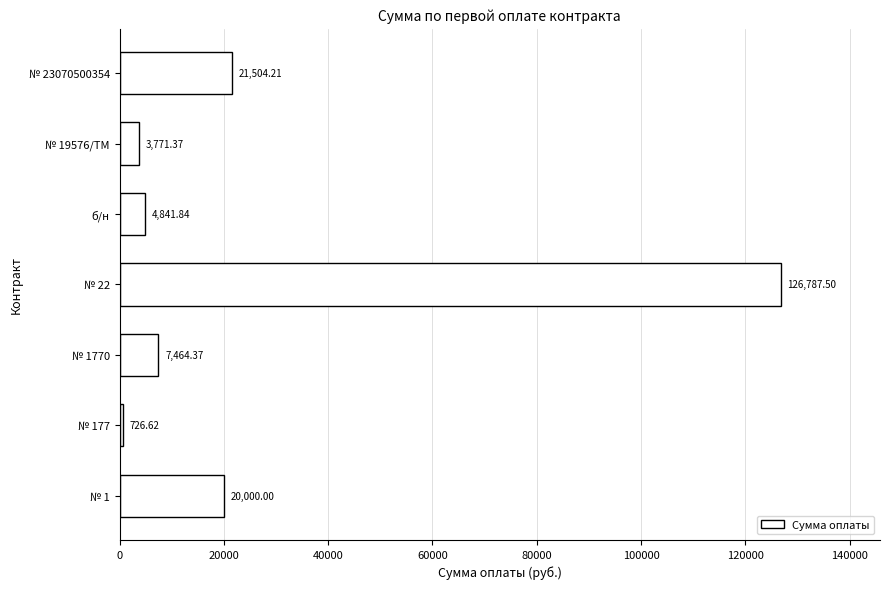

List the labels in order of value, largest first.

№ 22, № 23070500354, № 1, № 1770, б/н, № 19576/ТМ, № 177